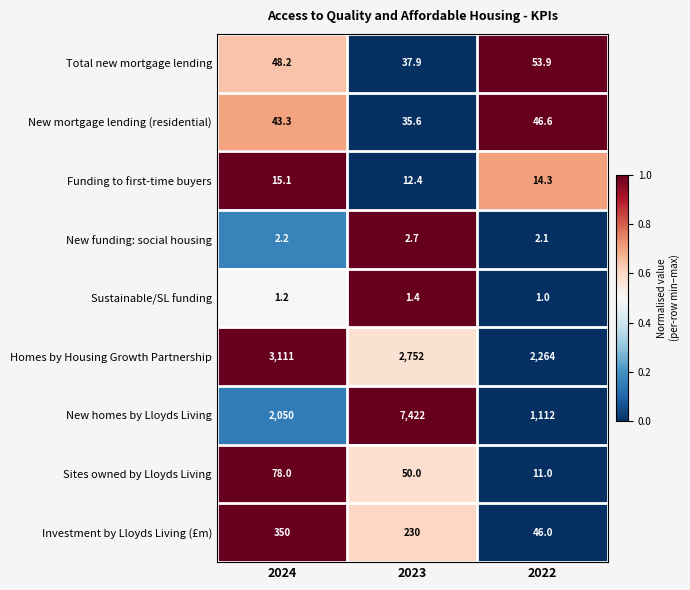

At which label does New homes by Lloyds Living reach its minimum?

2022